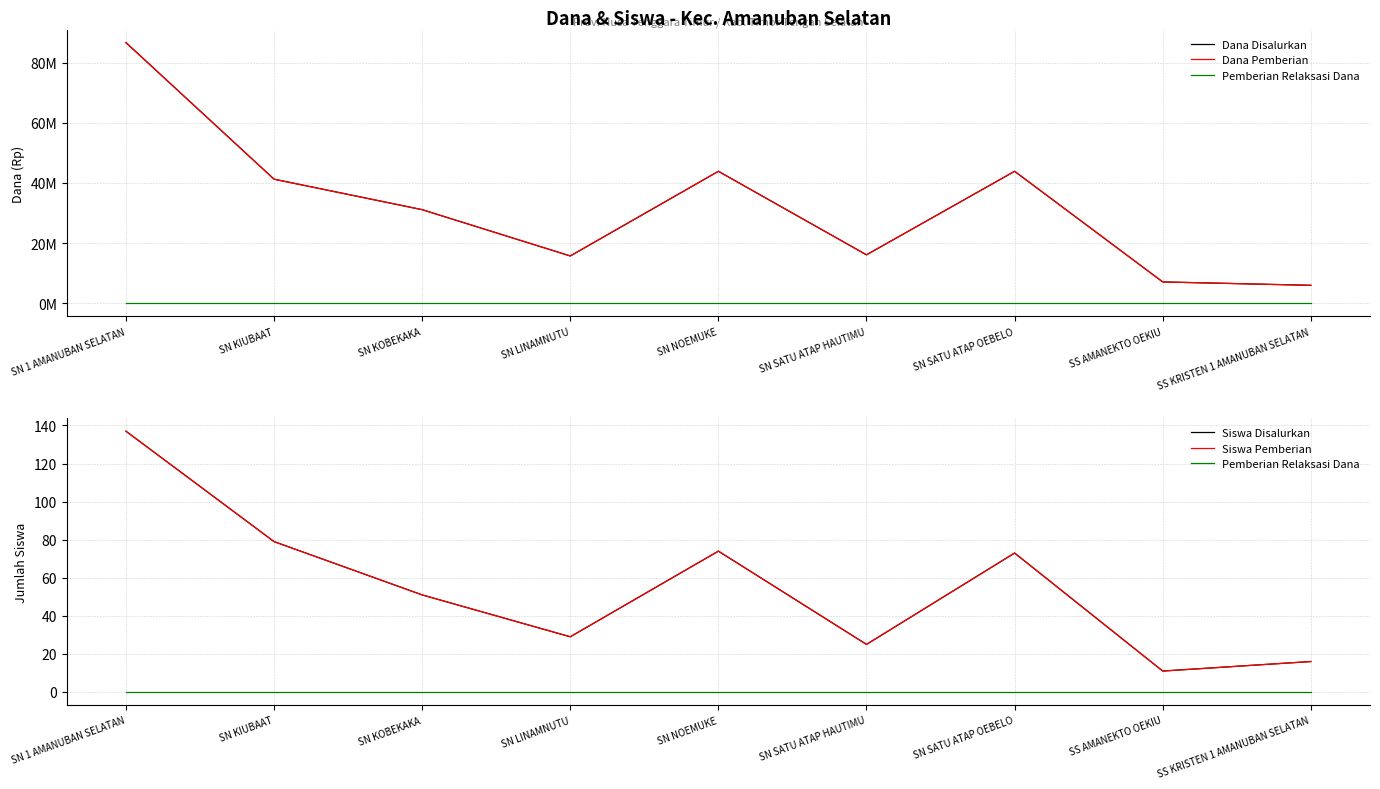

Which series has the widest spread of values?

Dana Disalurkan